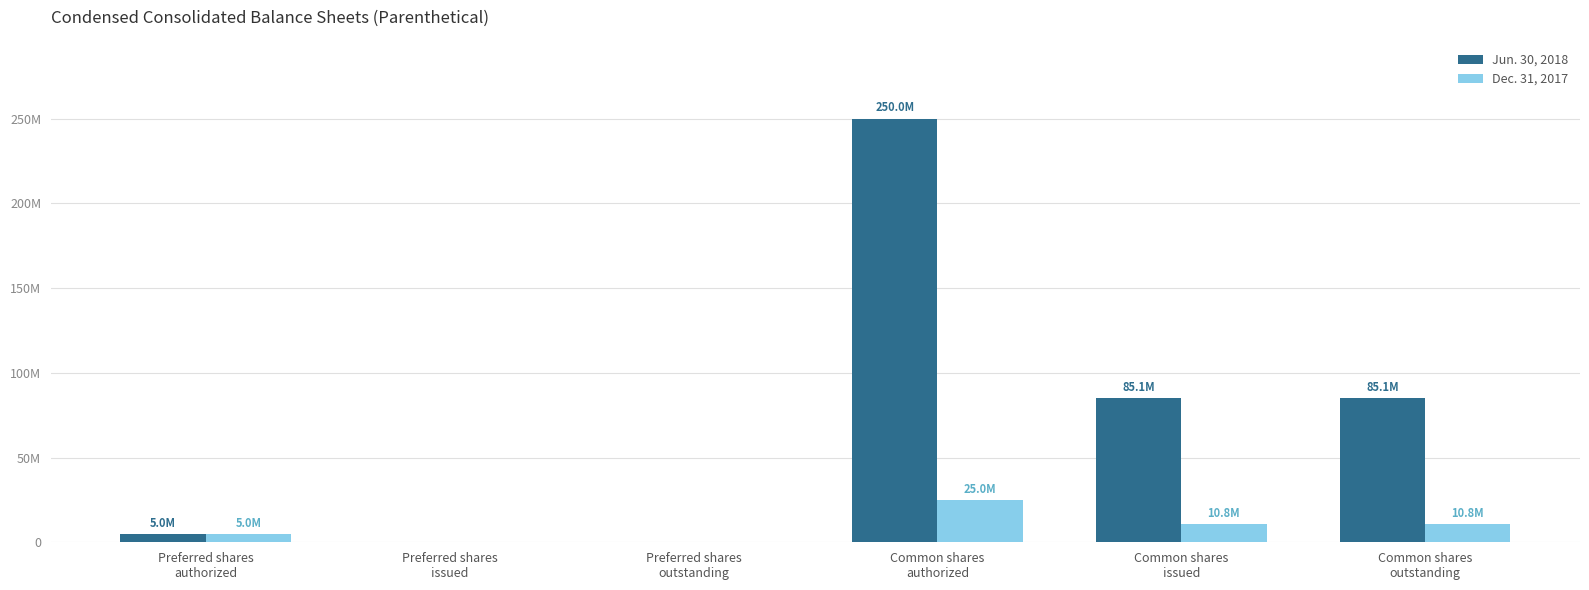

What is the sum of all Jun. 30, 2018 values?

425223549